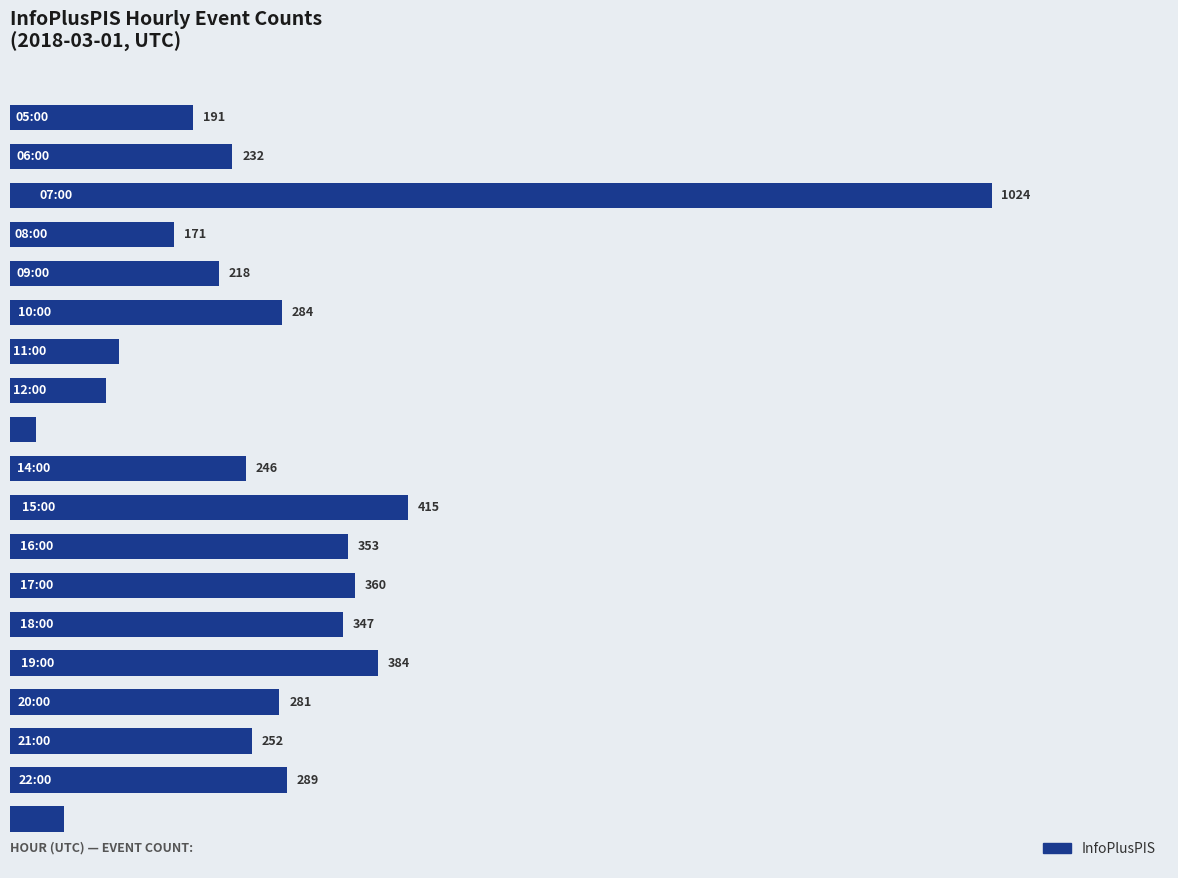

What is the maximum value shown in the chart?

1024